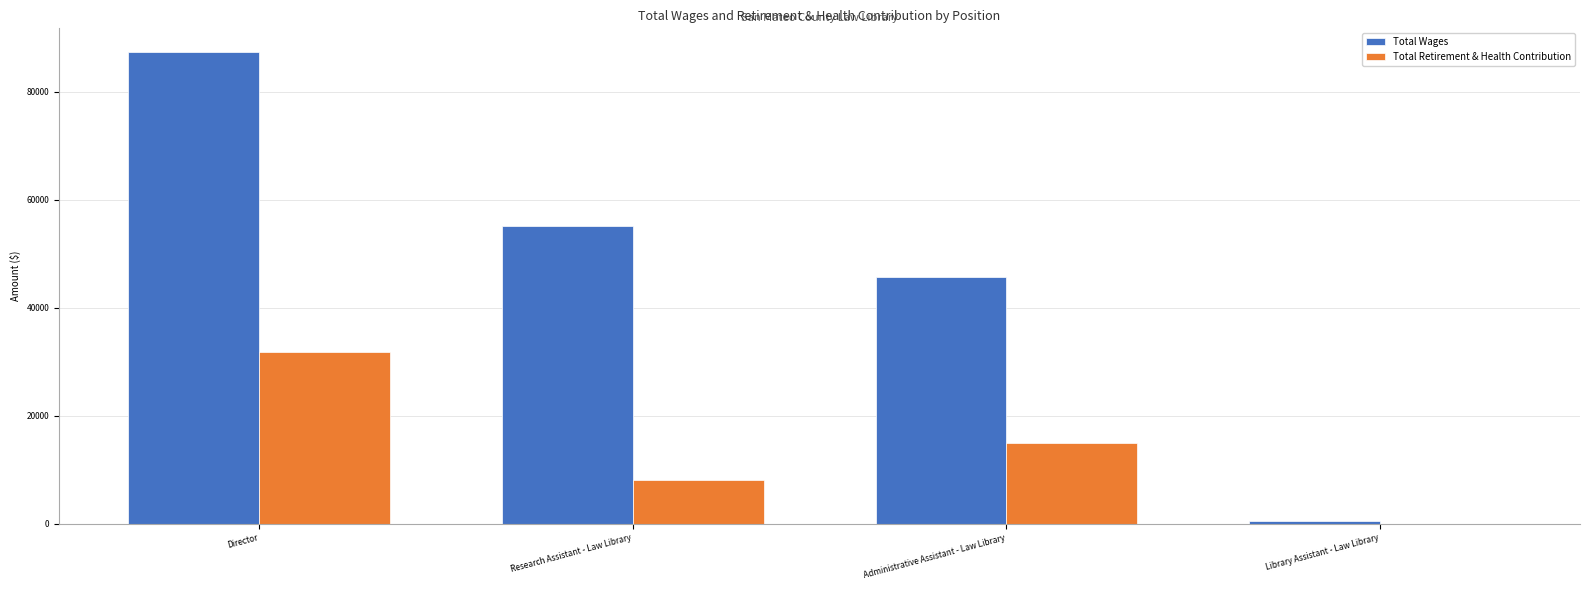

The Total Retirement & Health Contribution series shows 15001 at Administrative Assistant - Law Library. True or false?

True